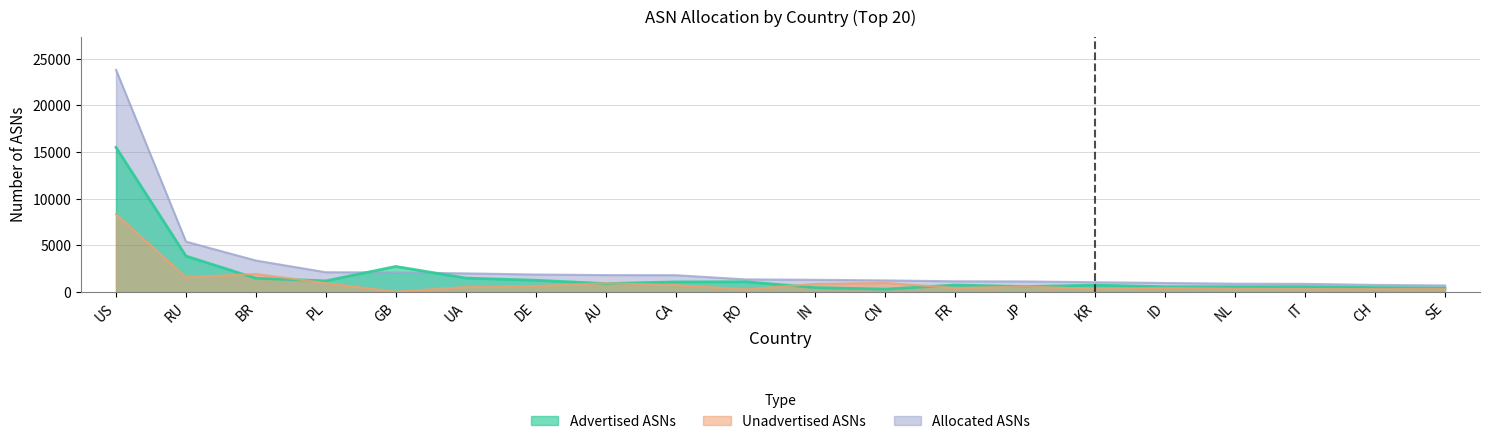

How many lines are shown in the chart?

3